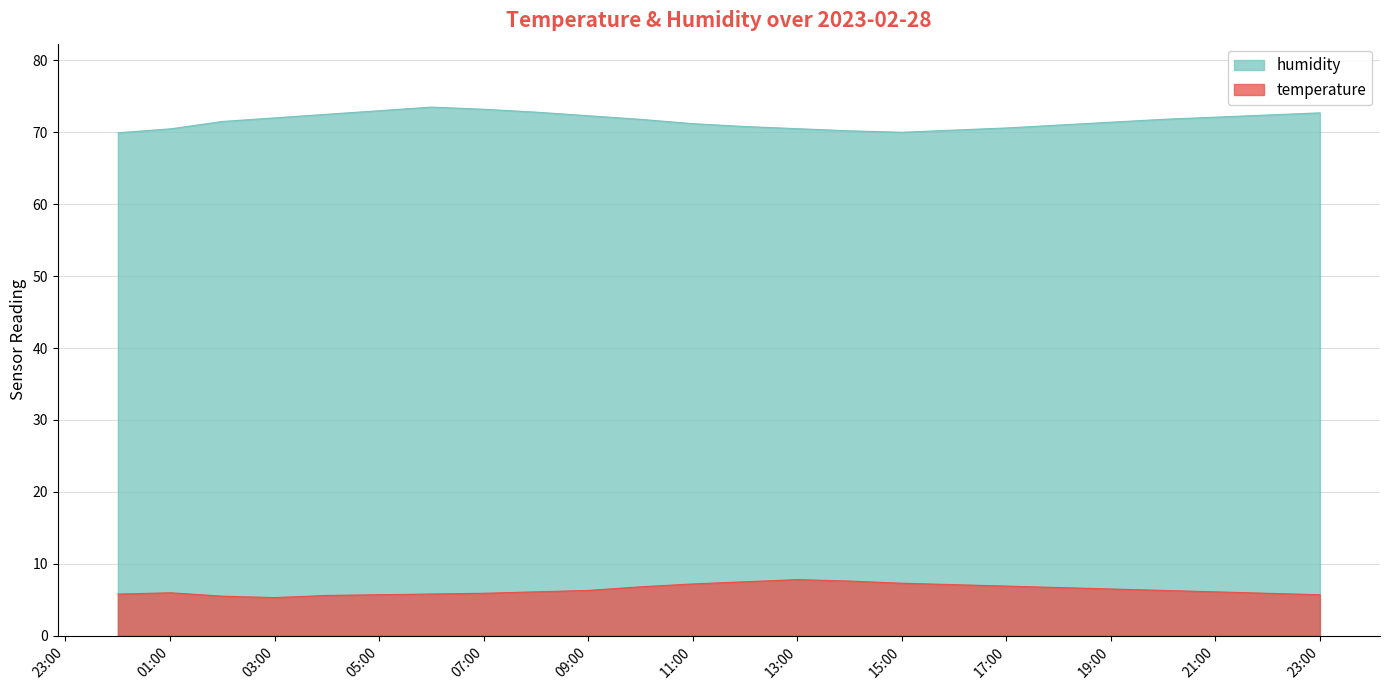

At which label does humidity first exceed 71?

02:00